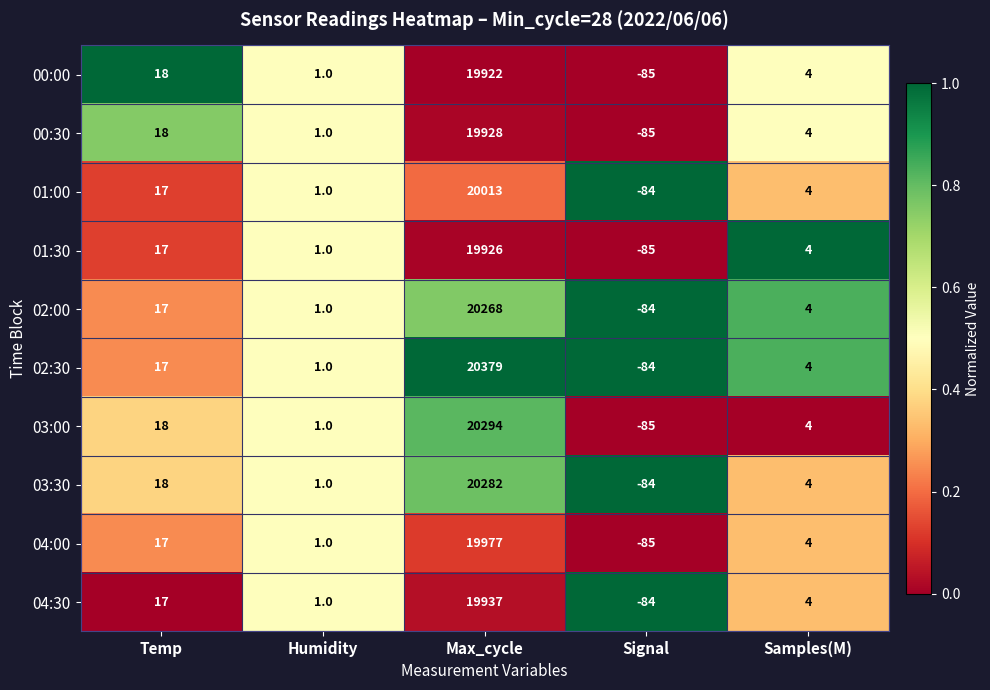

What is the sum of the 01:00 values at Humidity and Max_cycle?

20014